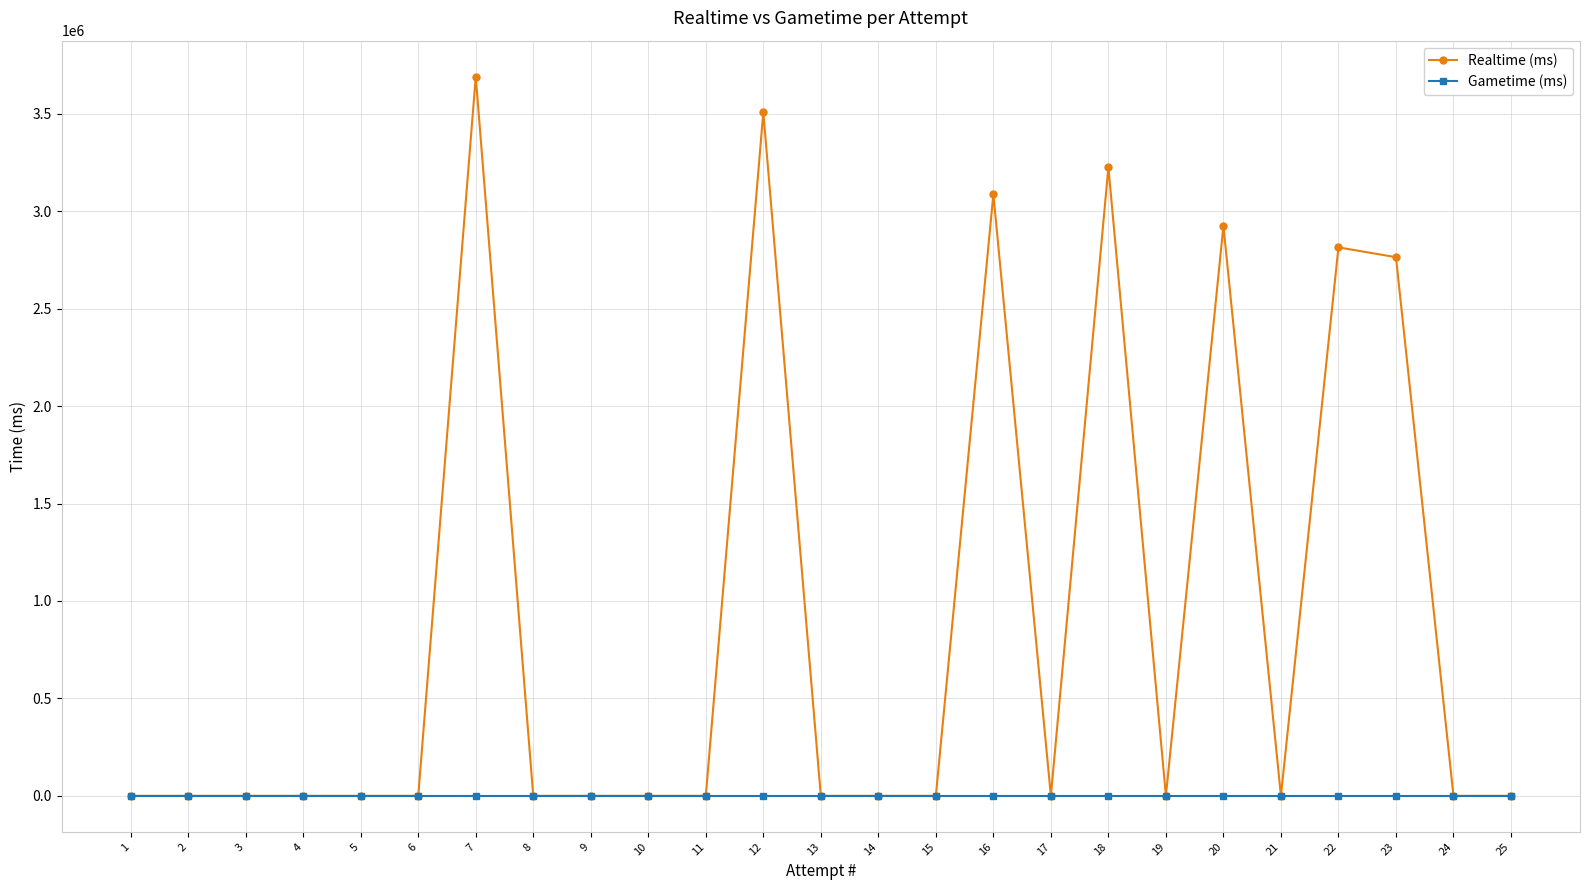

List the labels in order of Realtime (ms) value, smallest first.

25, 24, 21, 19, 17, 15, 14, 13, 11, 10, 9, 8, 6, 5, 4, 3, 2, 1, 23, 22, 20, 16, 18, 12, 7